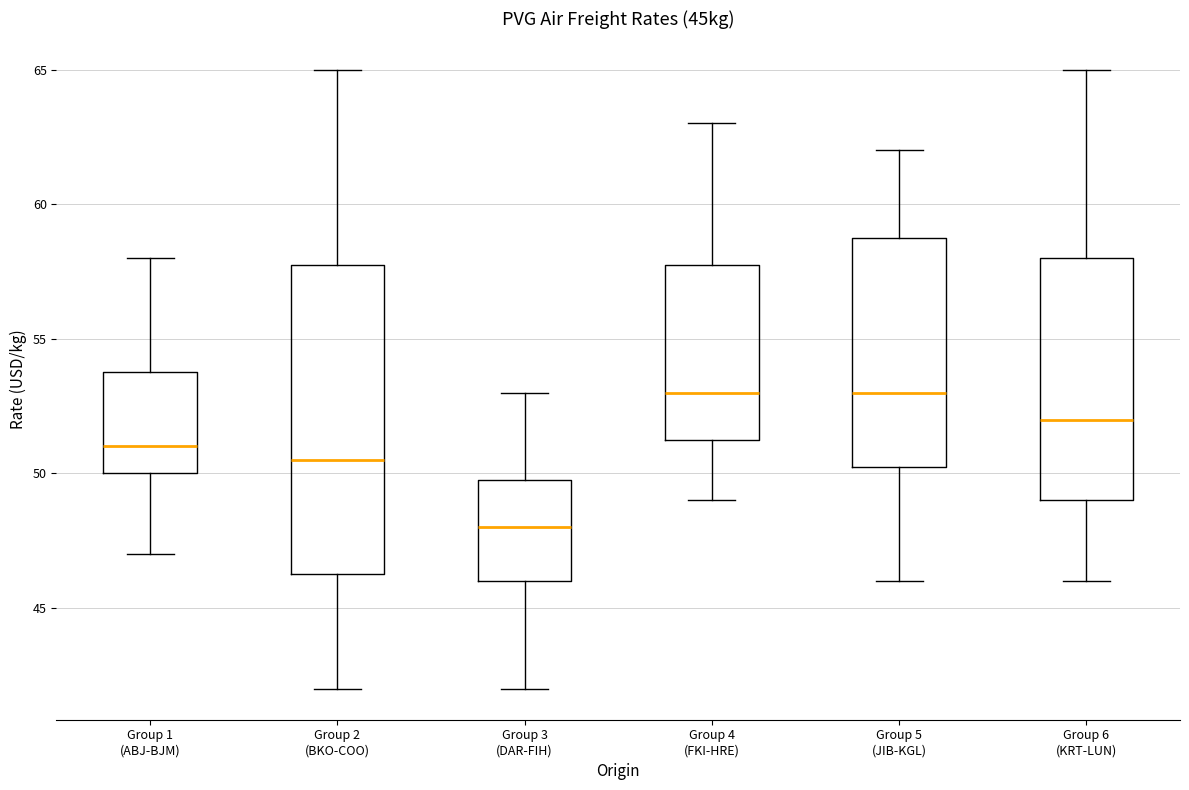

Where does the median line of the box for Group 6 (KRT-LUN) sit on the y-axis? The values are not printed on the chart, so give them approximately, as read against the axis.

52.0